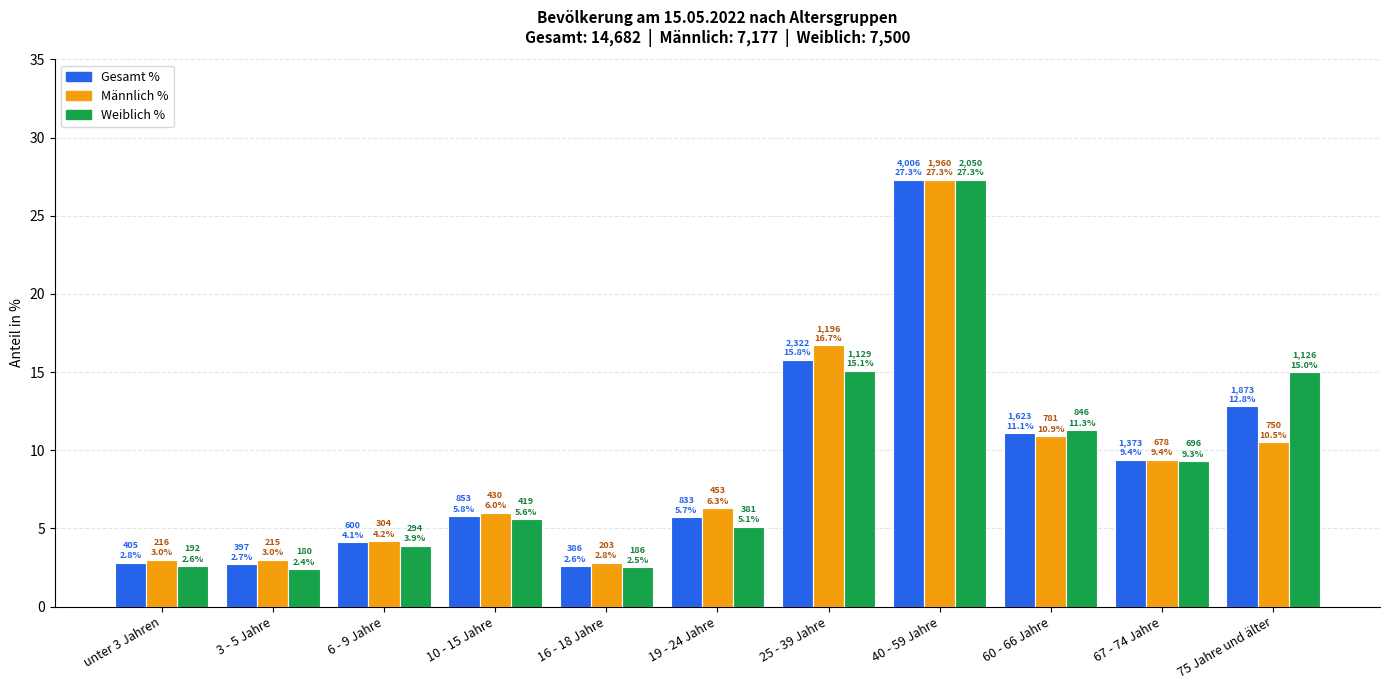

Is the value of Männlich % at unter 3 Jahren greater than the value of Weiblich % at 6 - 9 Jahre?

No